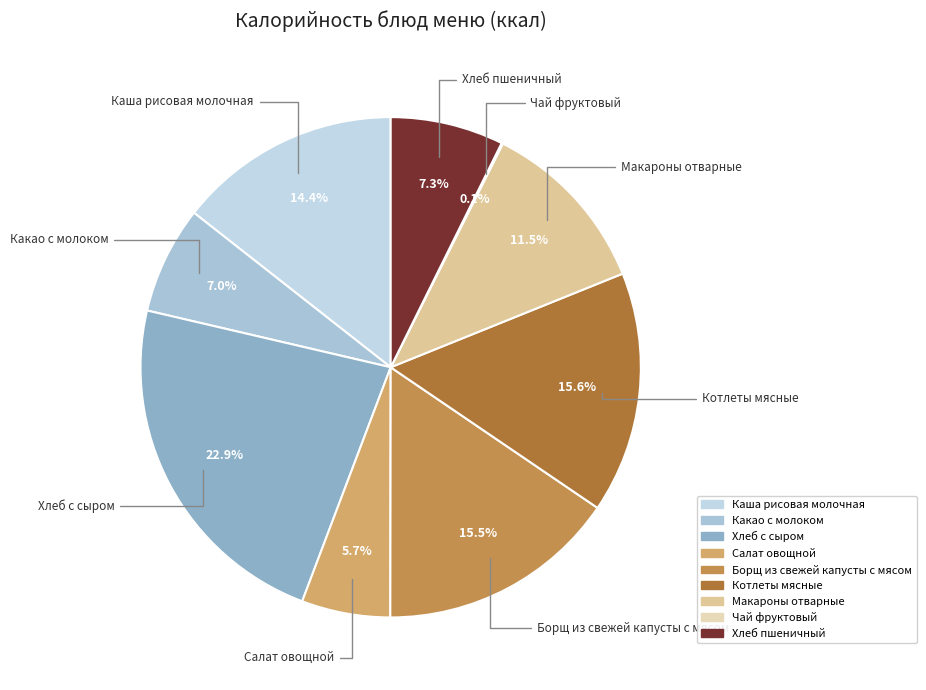

What is the ratio of the value at Хлеб пшеничный to the value at Хлеб с сыром?

0.3